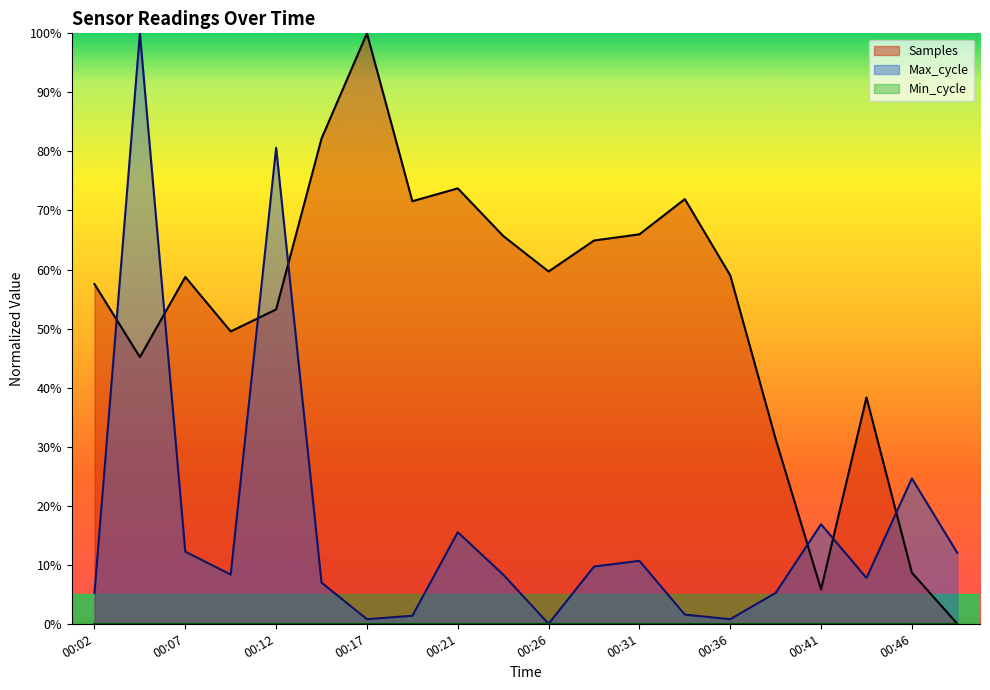

What value does the Samples series have at 00:14?

82.2